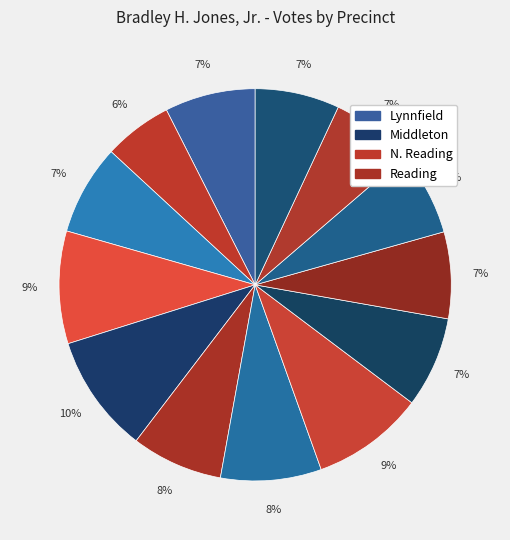

How many segments does this pie chart have?

13